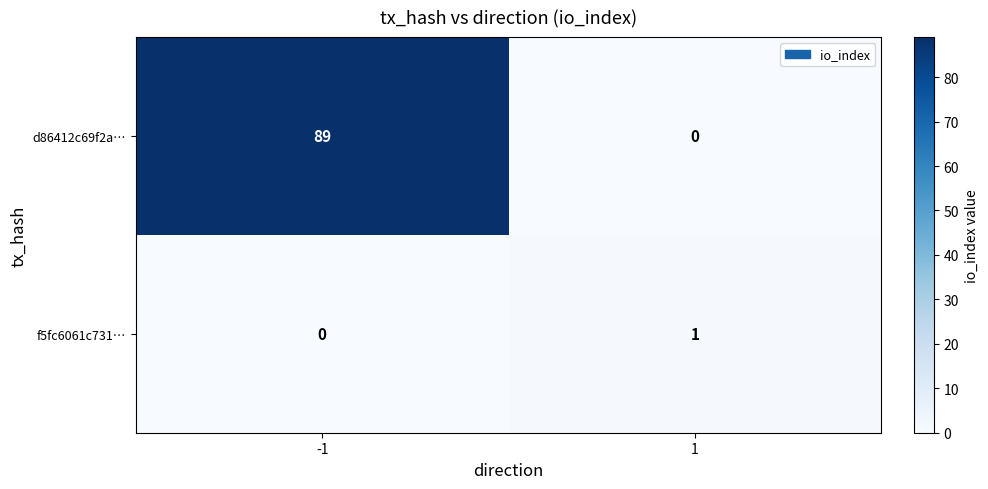

Reading left to right, transcribe all the data shown in this chart.

d86412c69f2a…: -1=89	1=0
f5fc6061c731…: -1=0	1=1